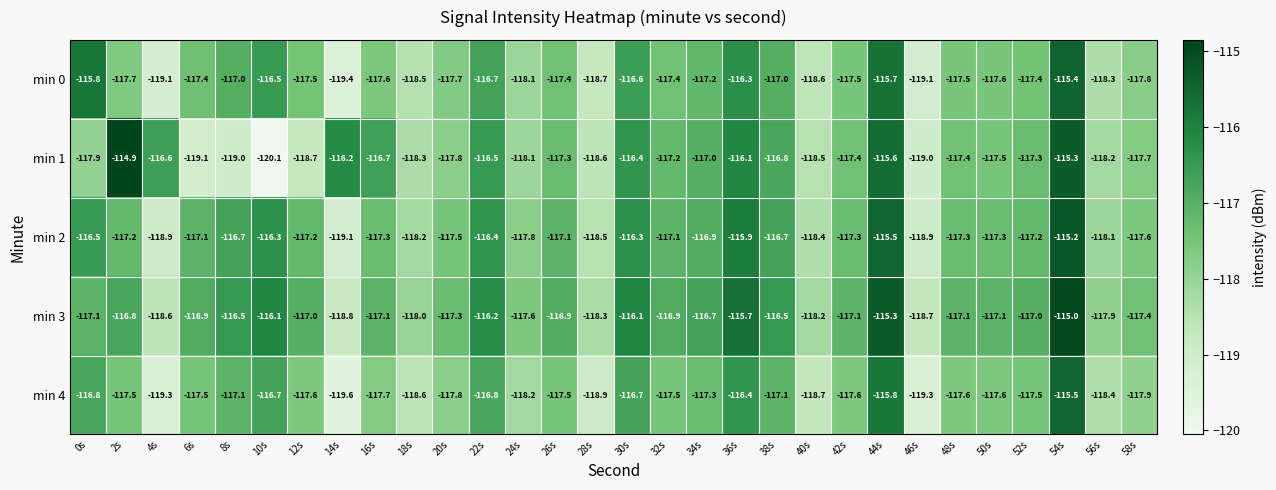

At which category is the sum across all series the highest?

54s